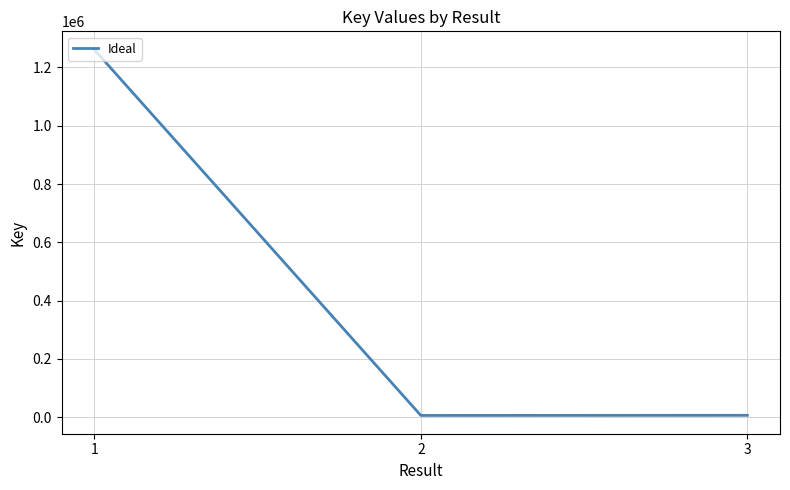

What is the maximum value shown in the chart?

1261126